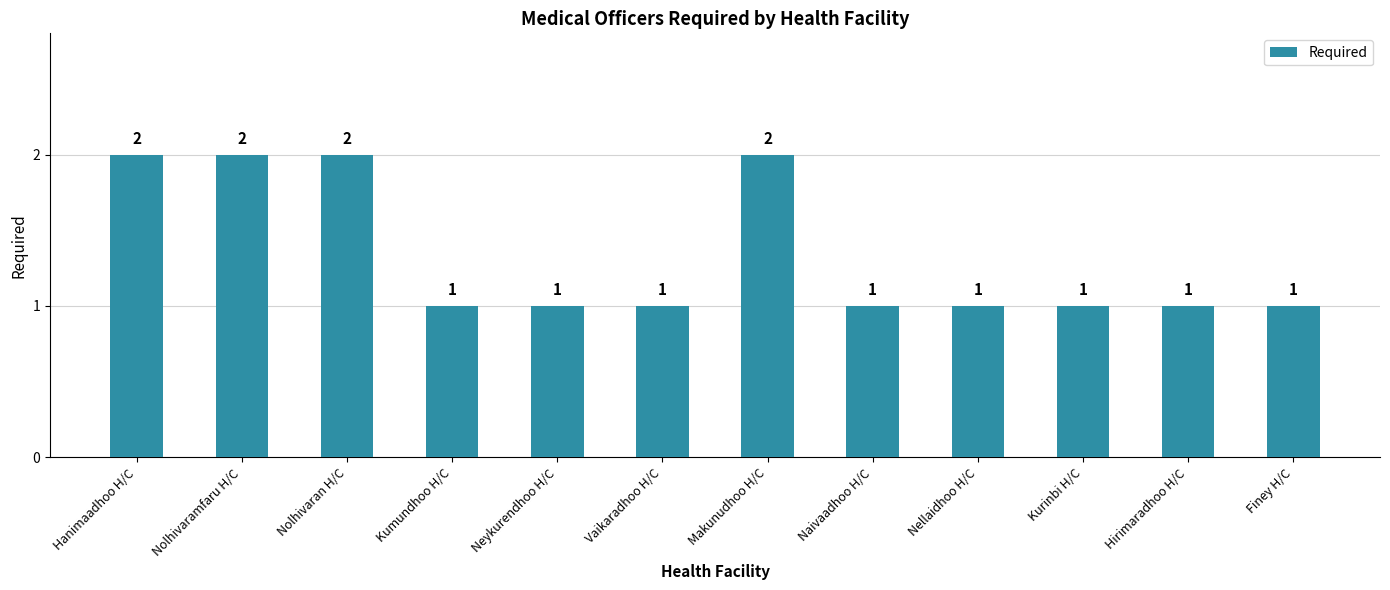

What position from the right is Nolhivaramfaru H/C?

11